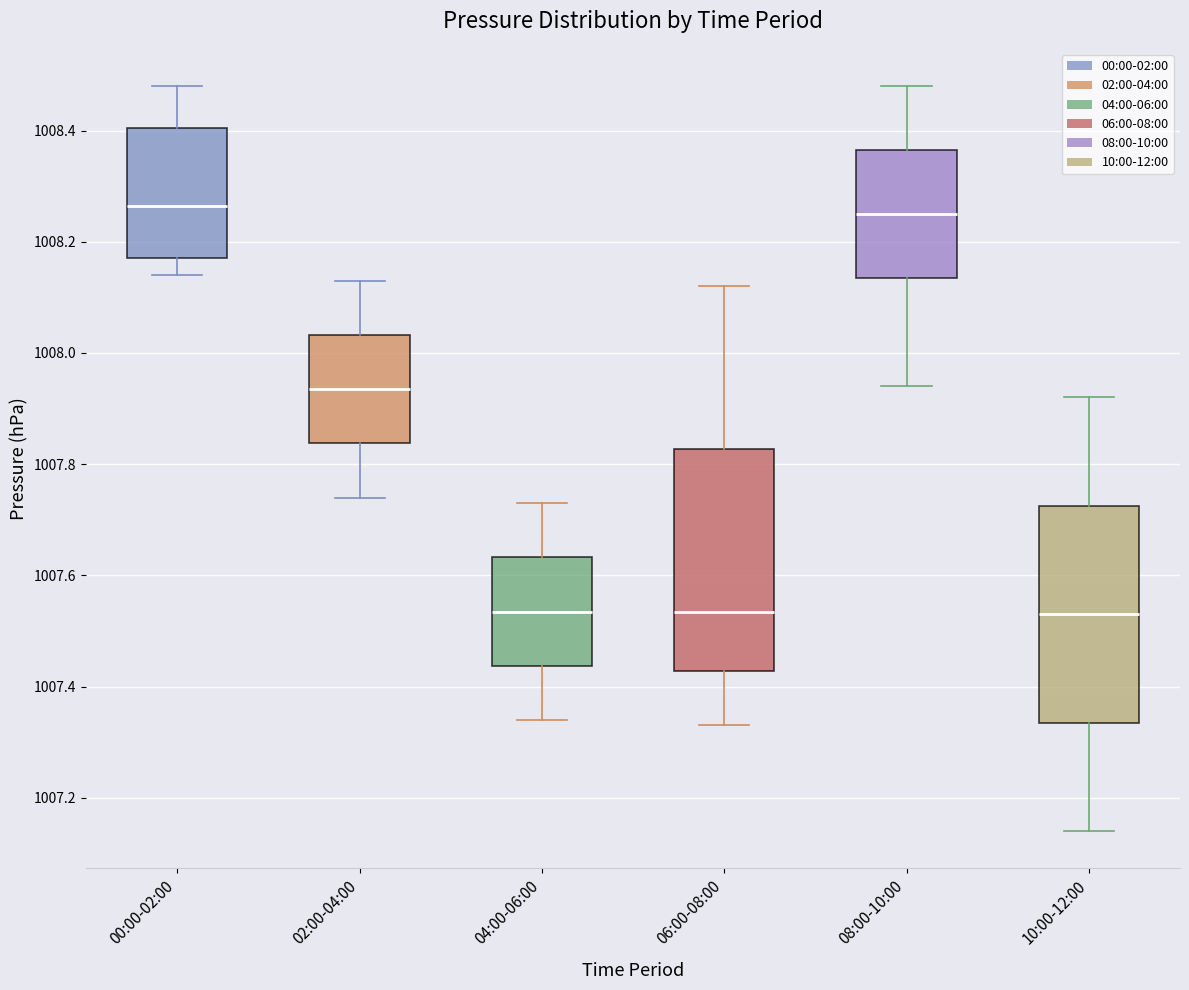

Reading left to right, read every box against the y-axis: the position of its median line, the range the box covers, and the ends of its whiskers. The values are not printed on the chart, so give them approximately, as read against the axis.

00:00-02:00: median 1008.26, box 1008.18 to 1008.40, whiskers 1008.14 to 1008.48
02:00-04:00: median 1007.94, box 1007.84 to 1008.04, whiskers 1007.74 to 1008.14
04:00-06:00: median 1007.54, box 1007.44 to 1007.64, whiskers 1007.34 to 1007.74
06:00-08:00: median 1007.54, box 1007.42 to 1007.82, whiskers 1007.34 to 1008.12
08:00-10:00: median 1008.26, box 1008.14 to 1008.36, whiskers 1007.94 to 1008.48
10:00-12:00: median 1007.54, box 1007.34 to 1007.72, whiskers 1007.14 to 1007.92